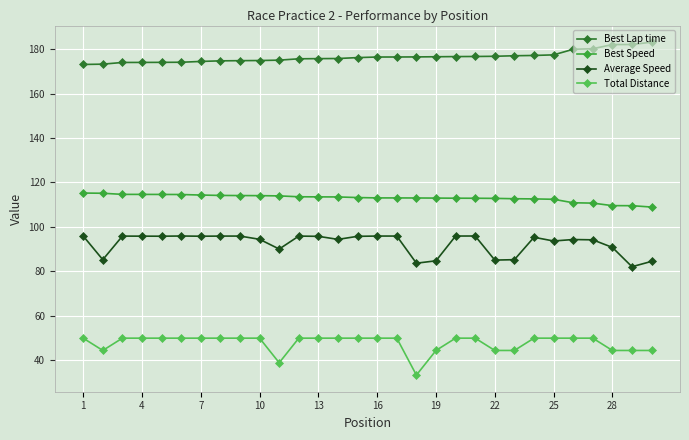

At how many categories does at least one series exceed 46?

30